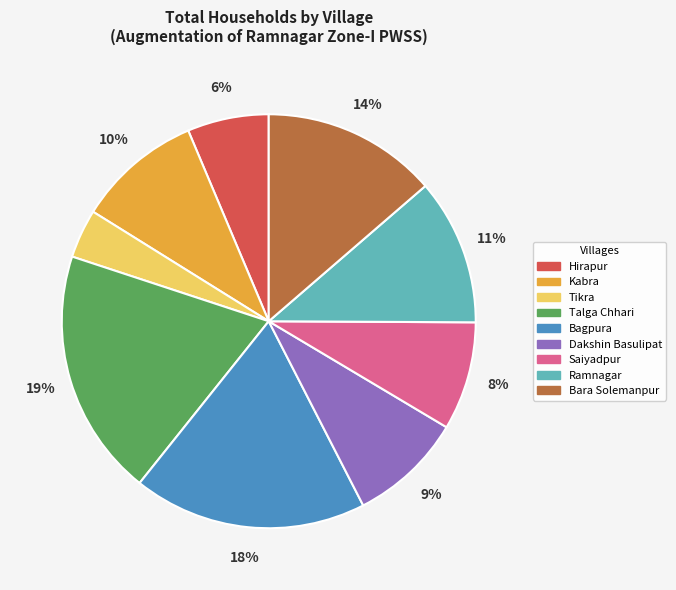

What percentage is the Dakshin Basulipat slice, to the nearest percent?

9%